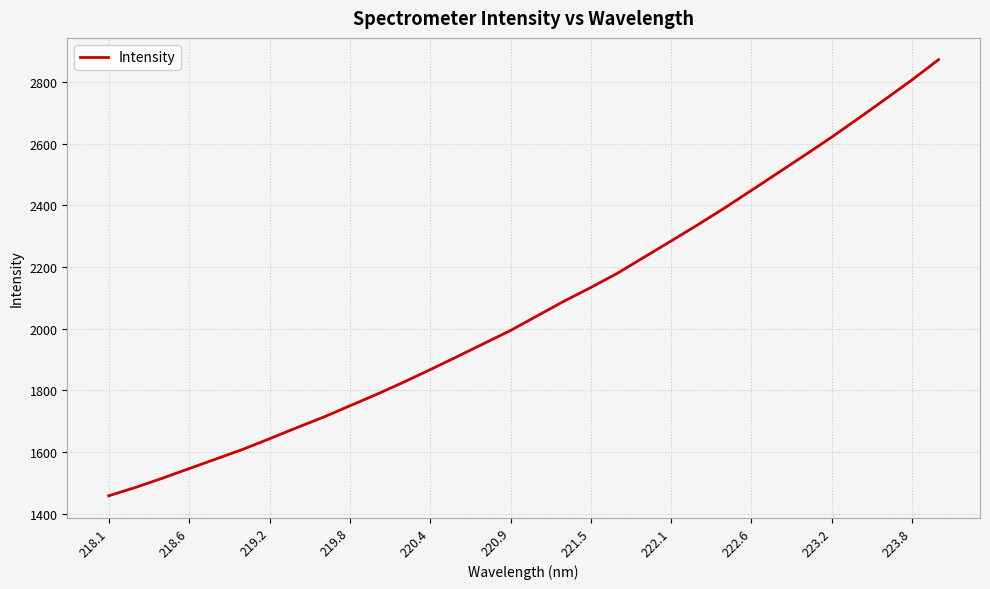

What is the minimum value shown in the chart?

1458.4